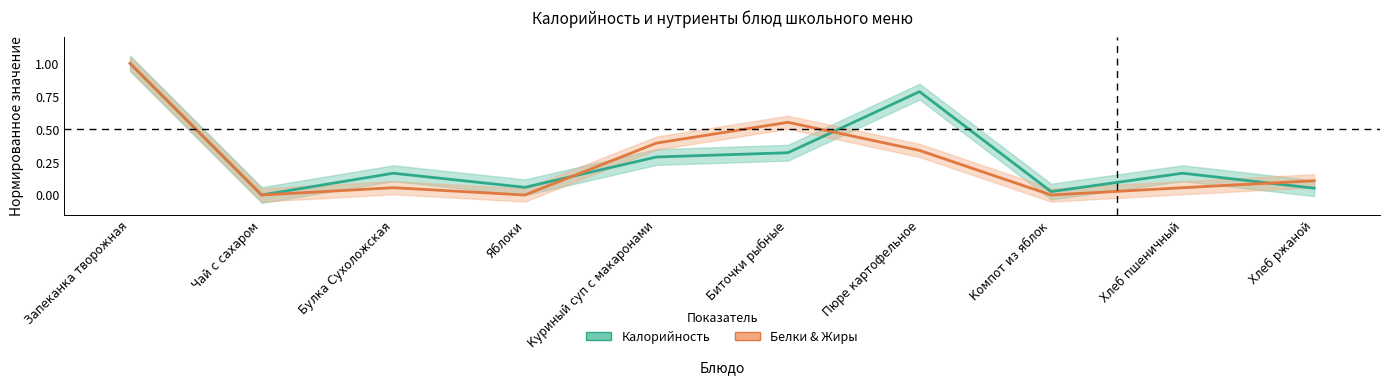

What is the label of the 9th point from the left?

Хлеб пшеничный